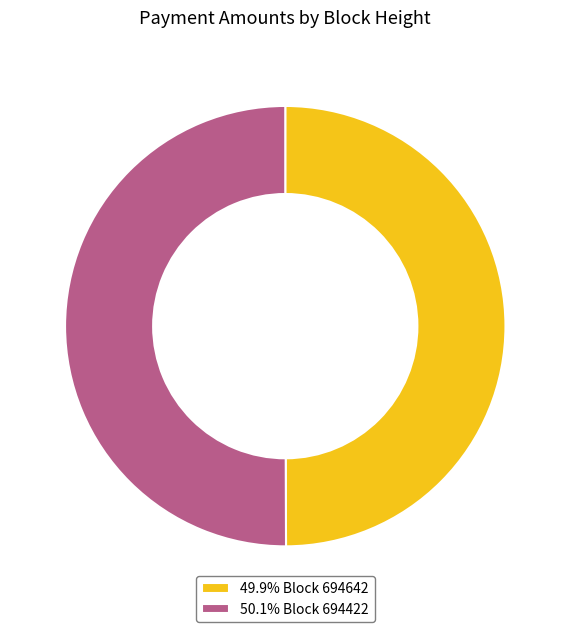

Is the sum of 49.9% Block 694642 and 50.1% Block 694422 greater than half?

Yes